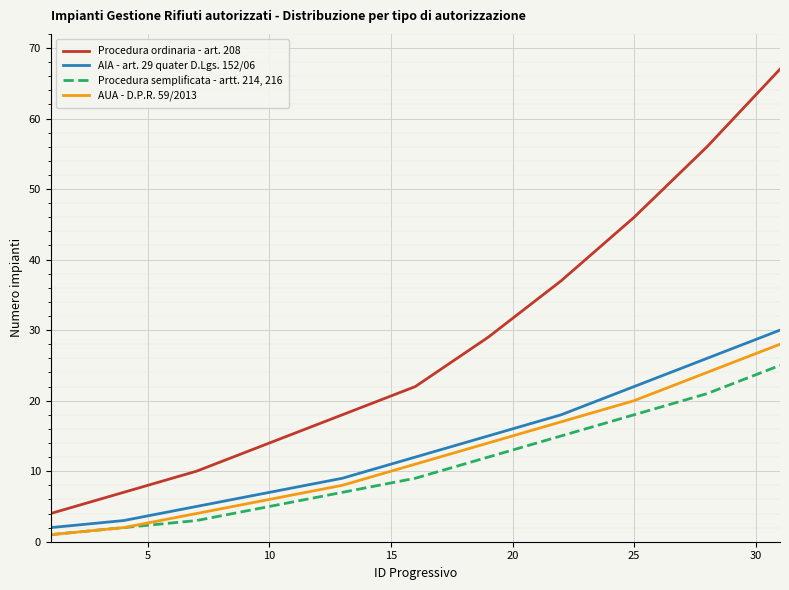

What is the average value of the AIA - art. 29 quater D.Lgs. 152/06 series?

14